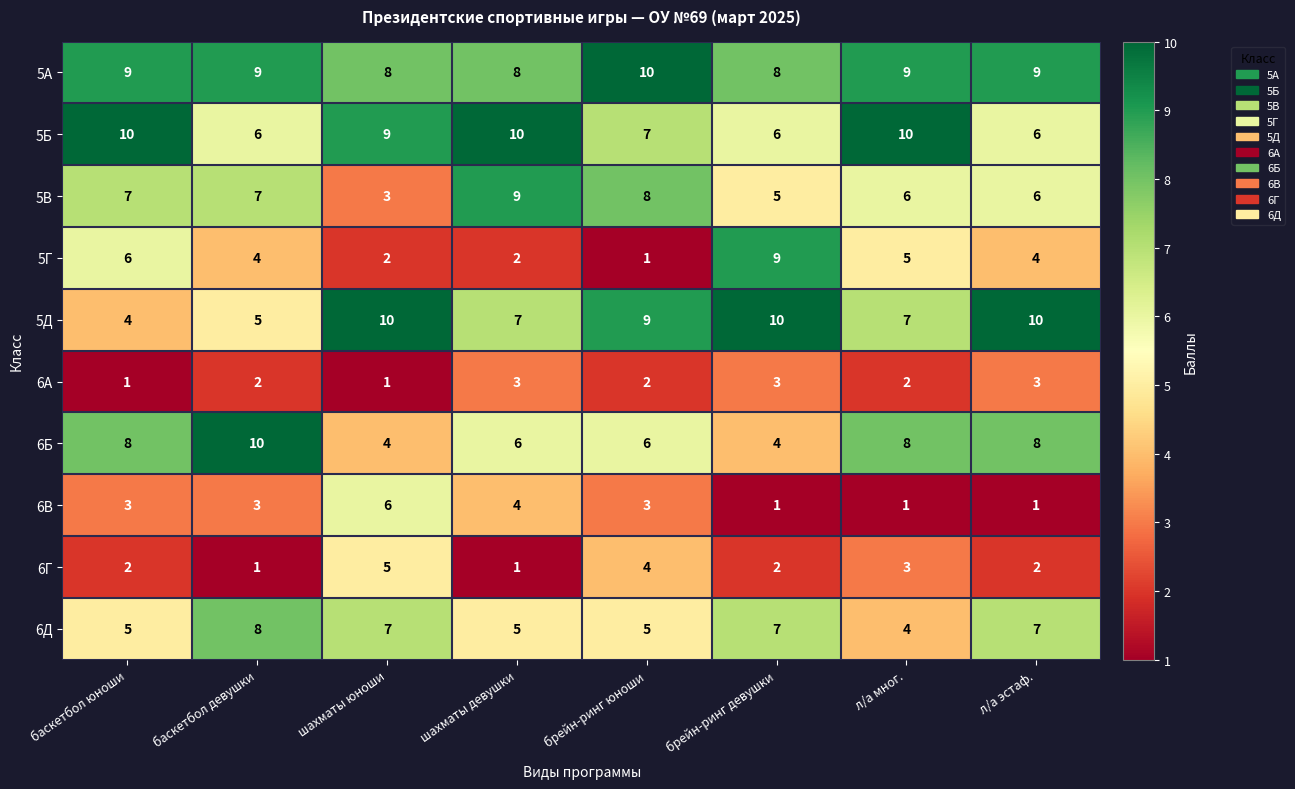

What is the highest value of the 5В series?

9